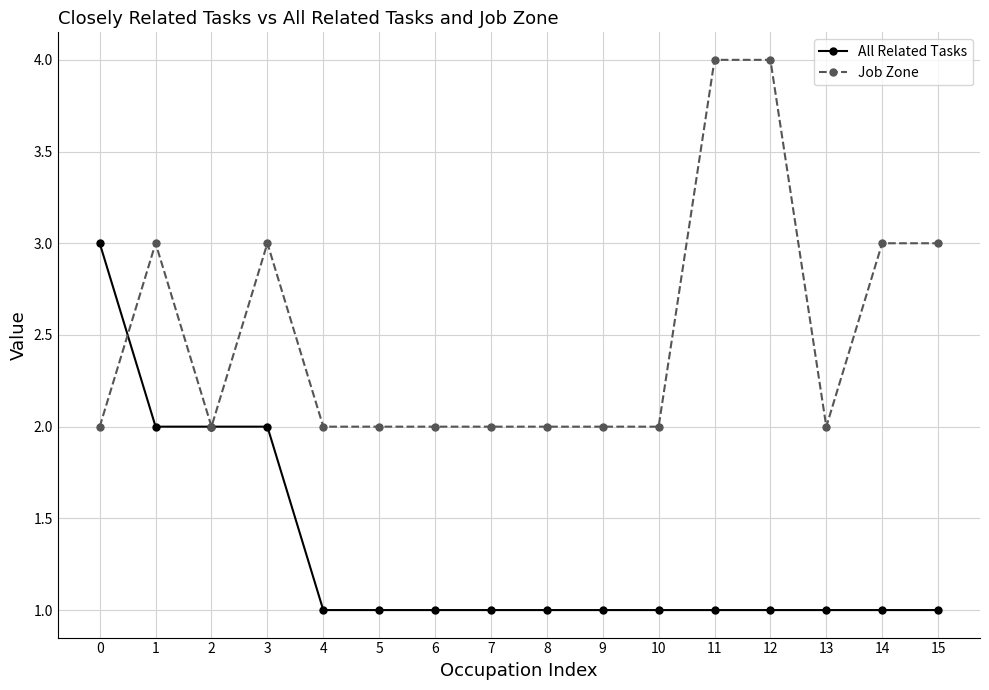

Reading left to right, transcribe all the data shown in this chart.

All Related Tasks: 0=3	1=2	2=2	3=2	4=1	5=1	6=1	7=1	8=1	9=1	10=1	11=1	12=1	13=1	14=1	15=1
Job Zone: 0=2	1=3	2=2	3=3	4=2	5=2	6=2	7=2	8=2	9=2	10=2	11=4	12=4	13=2	14=3	15=3